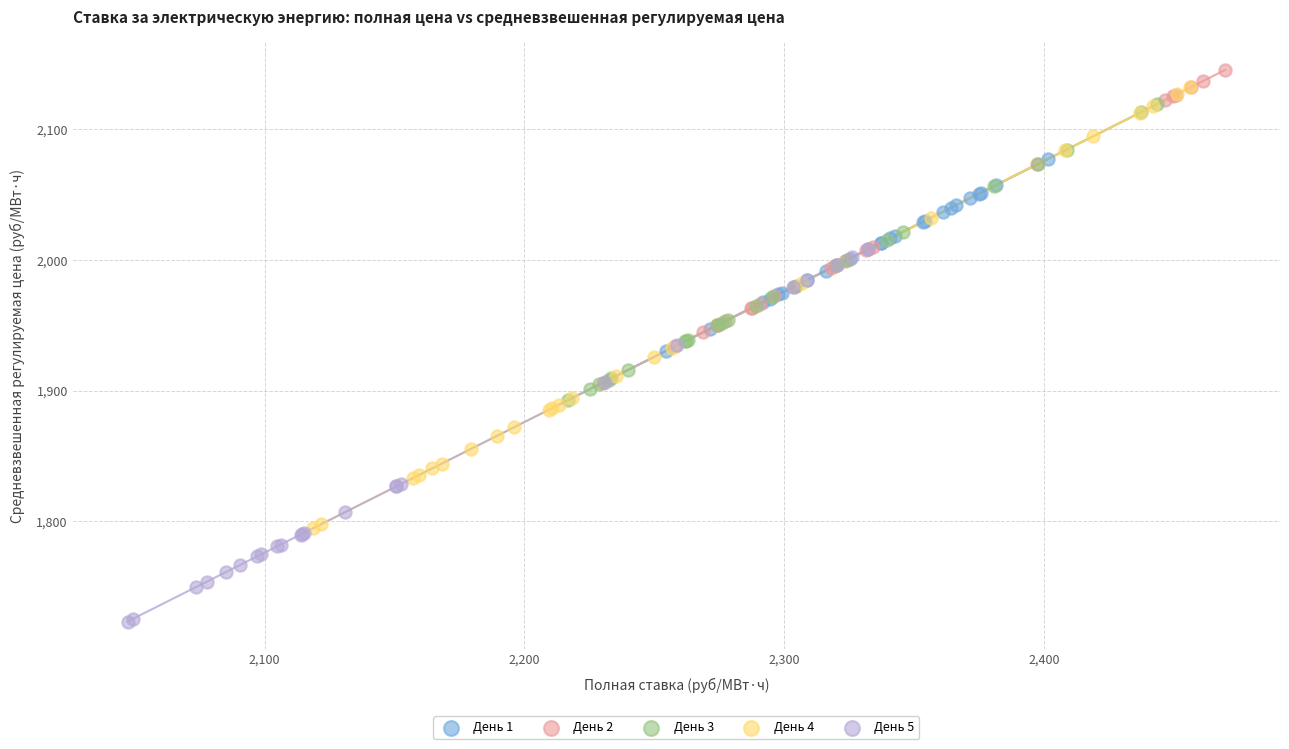

Which series has the widest spread of Y values?

День 4